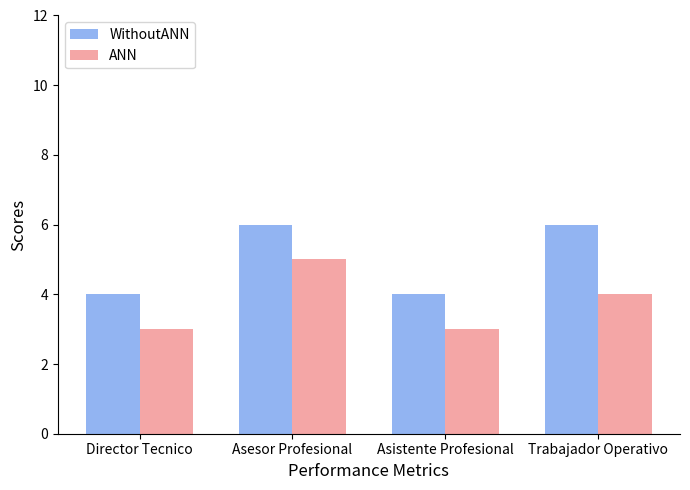

Reading left to right, transcribe all the data shown in this chart.

WithoutANN: Director Tecnico=4	Asesor Profesional=6	Asistente Profesional=4	Trabajador Operativo=6
ANN: Director Tecnico=3	Asesor Profesional=5	Asistente Profesional=3	Trabajador Operativo=4